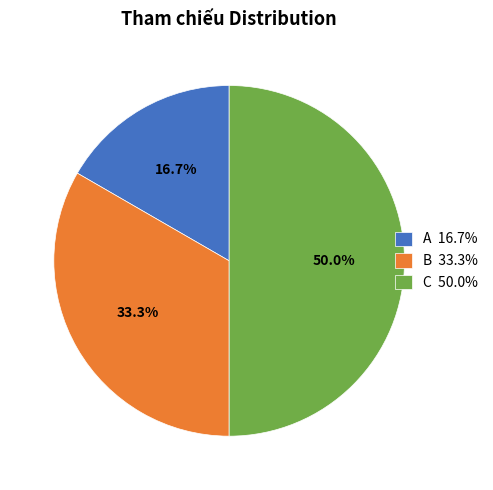

Count the number of slices in the pie.

3